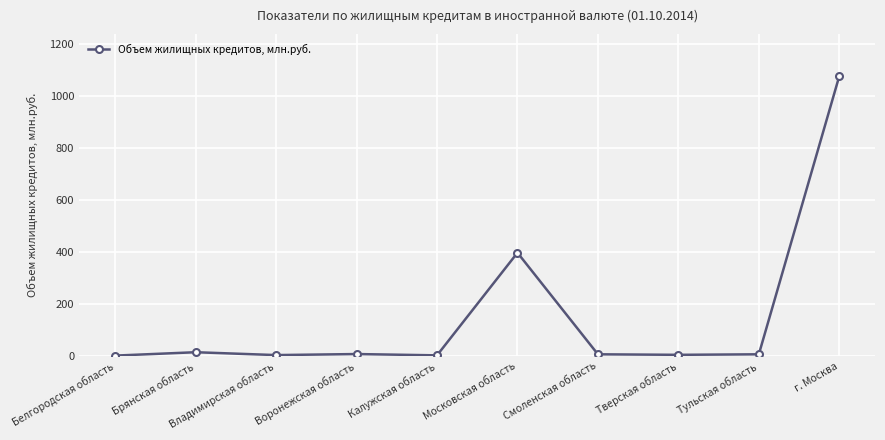

At which label is the value closest to 540?

Московская область